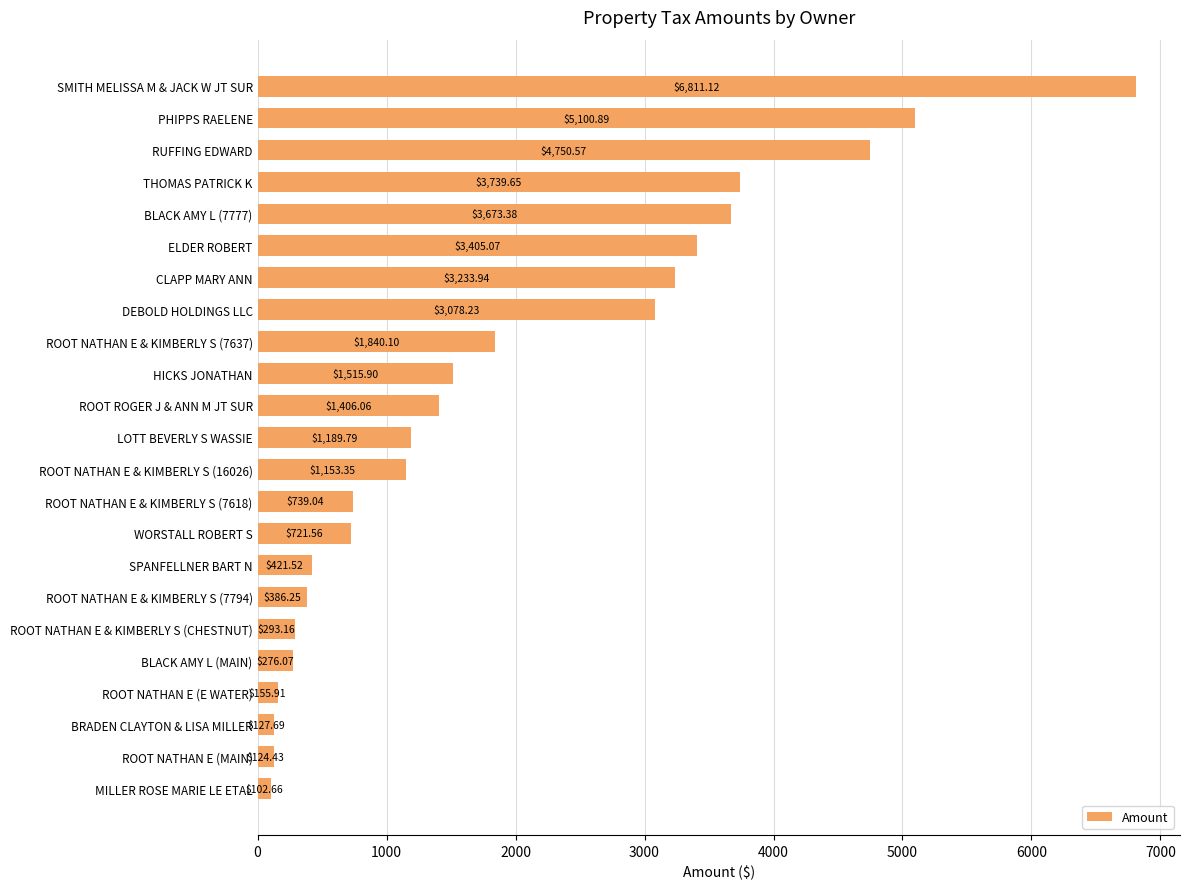

What is the average value?

1923.8